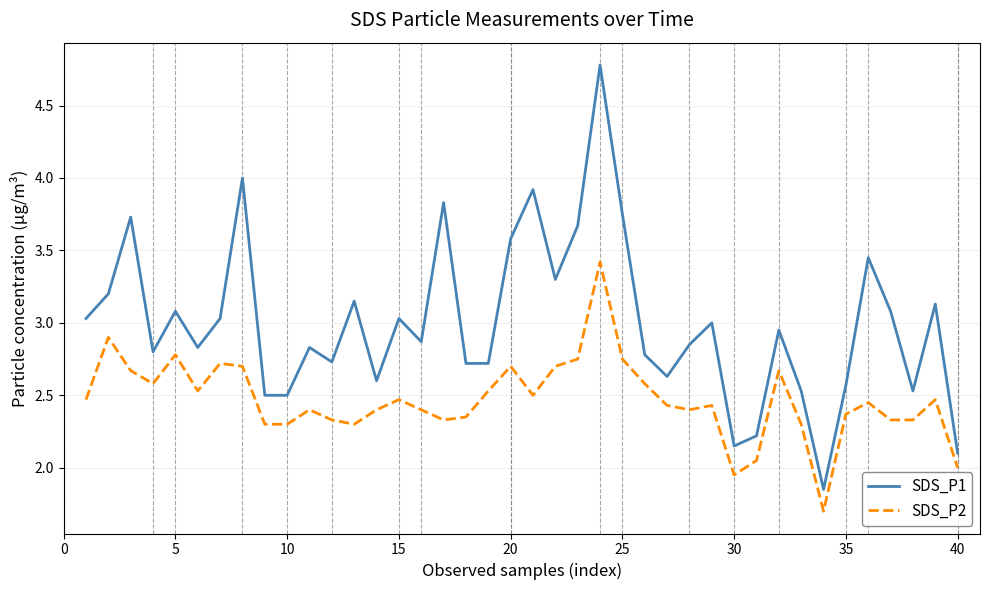

How many lines are shown in the chart?

2